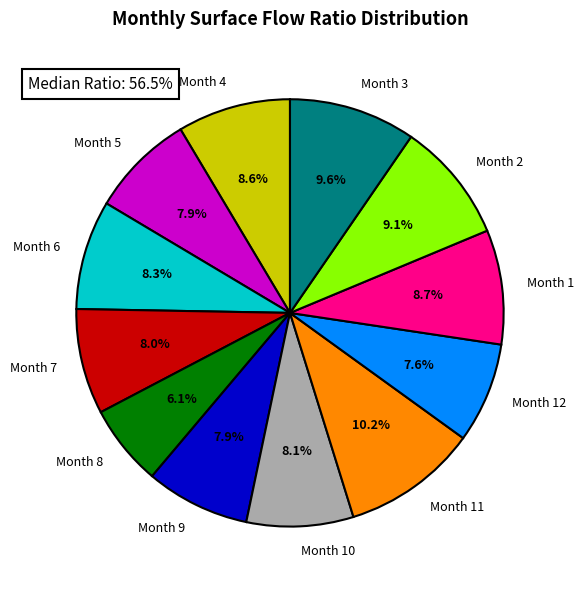

Which slice is the smallest?

8